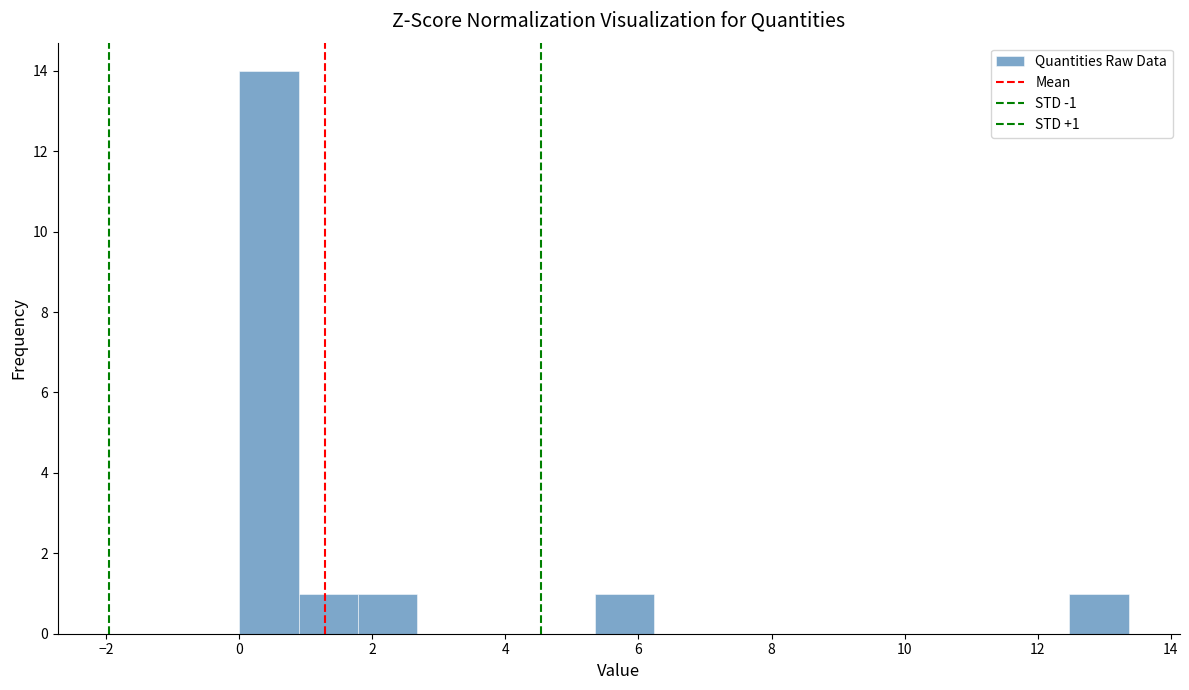

Over which range of the x-axis is the bar tallest?

0.0 to 0.8